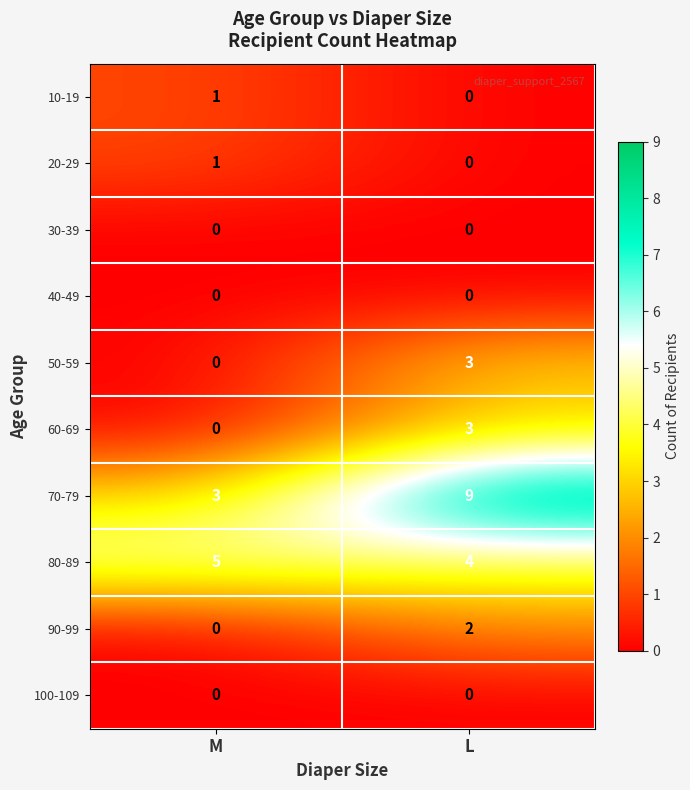

At which category is the sum across all series the highest?

L